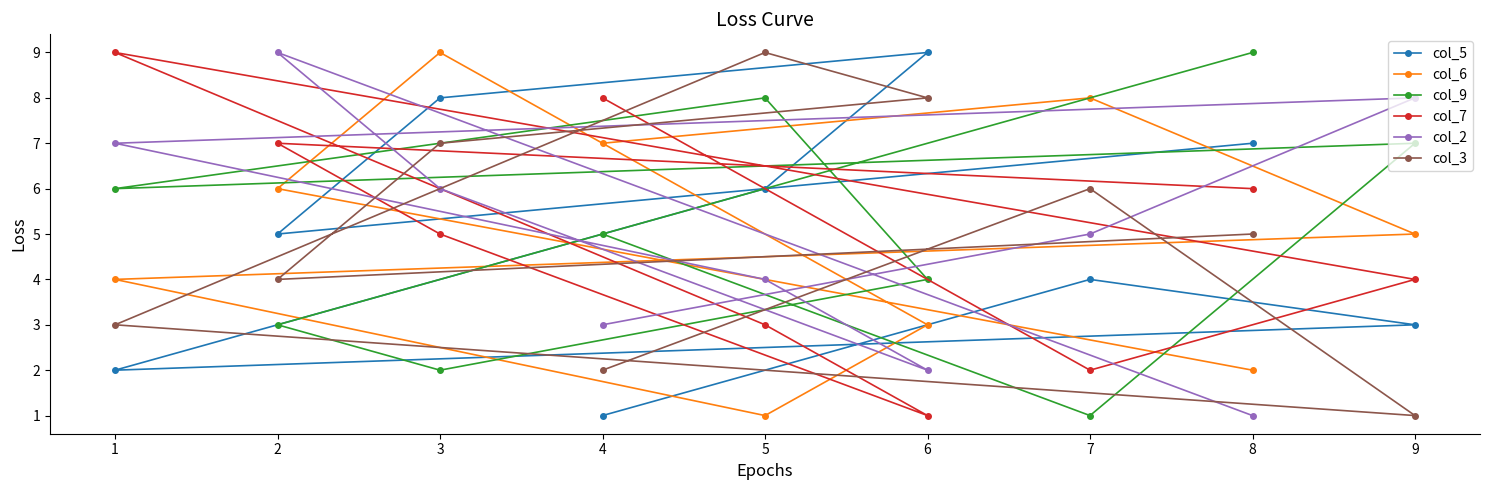

What is the difference between the second highest and second lowest values in the col_7 series?

6